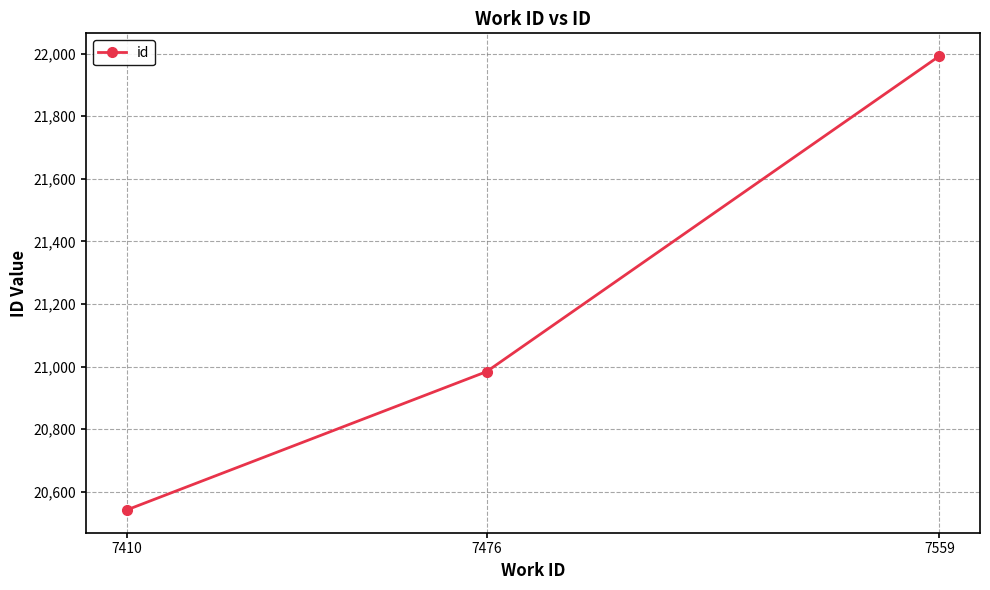

Reading left to right, extract all data points from this chart.

7410=20542	7476=20984	7559=21992